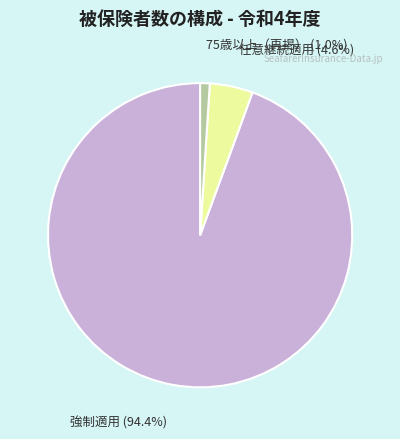

What percentage do 任意継続適用 and 75歳以上（再掲） together represent?

5.6%